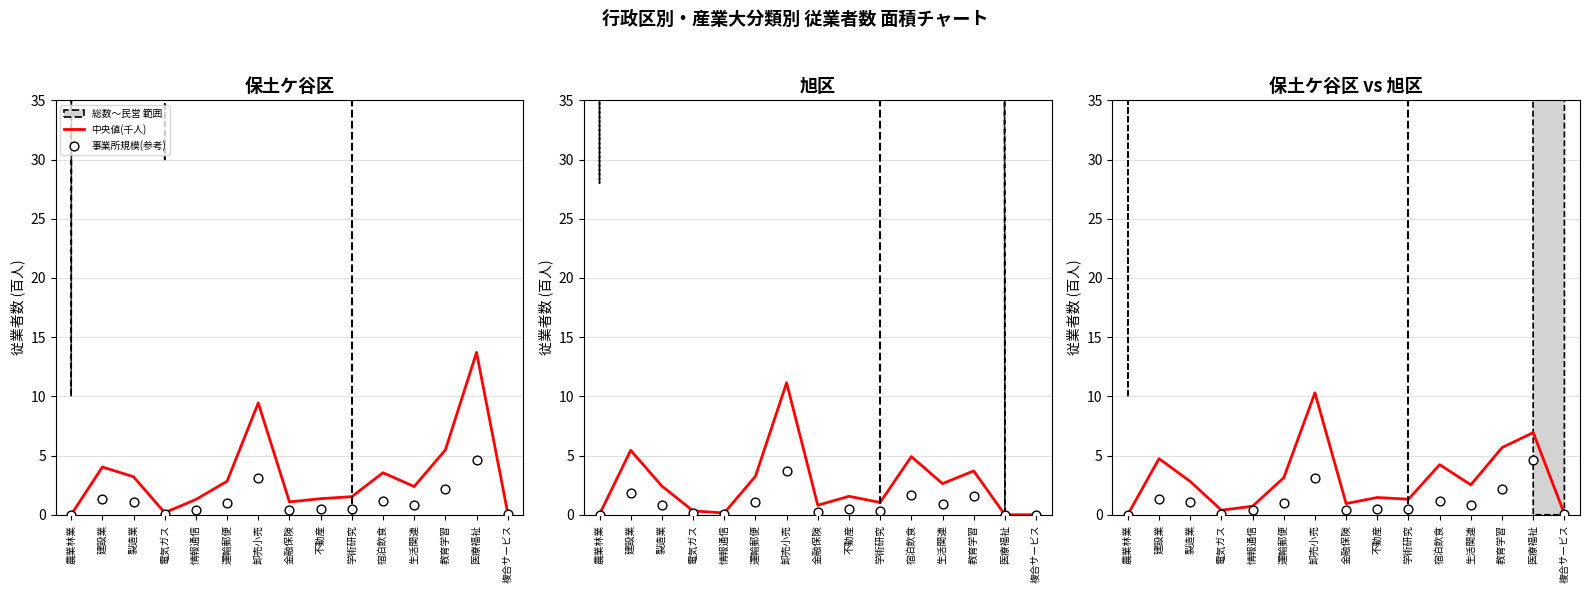

Which series reaches the maximum Y coordinate?

中央値(千人)